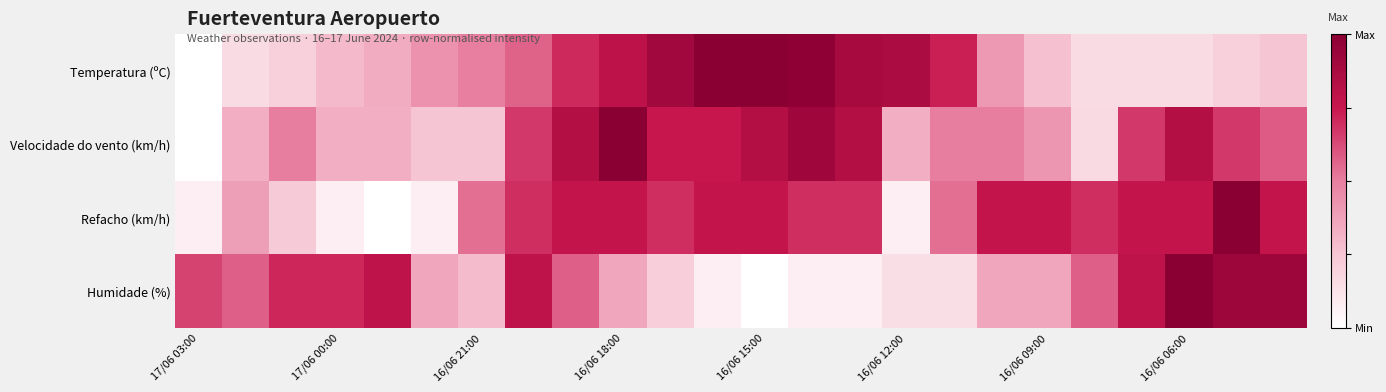

Rank the series by their maximum value, from highest to lowest.

Temperatura (ºC), Velocidade do vento (km/h), Refacho (km/h), Humidade (%)